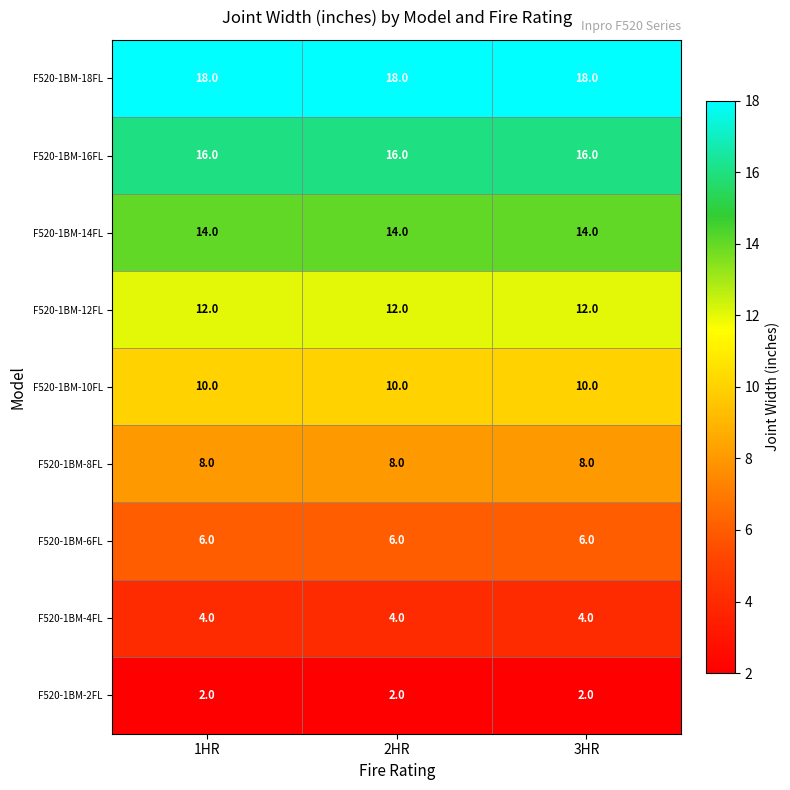

The value of F520-1BM-6FL at 3HR is 6. True or false?

True